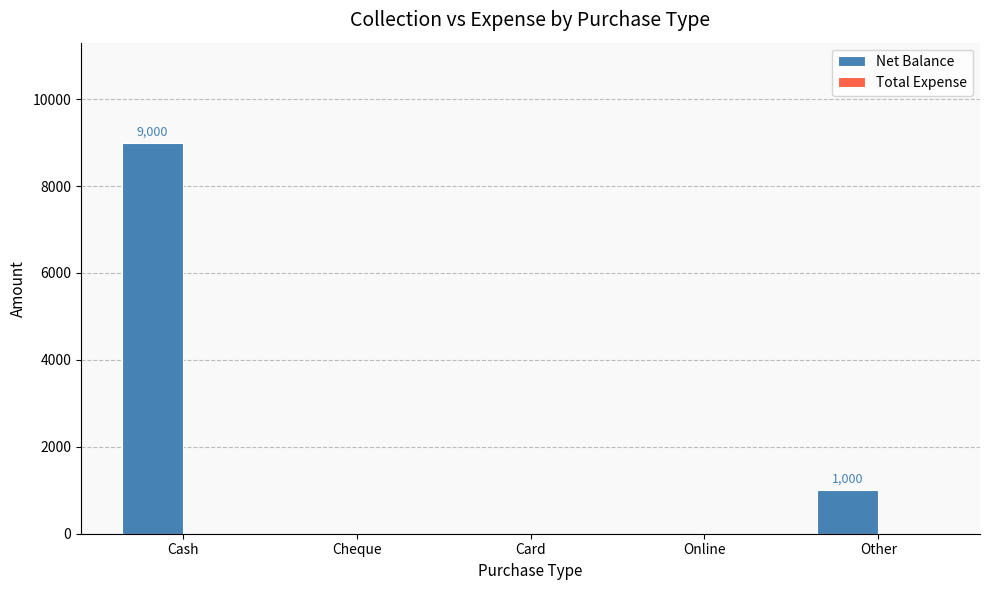

What value does the data have at Cash?

9000